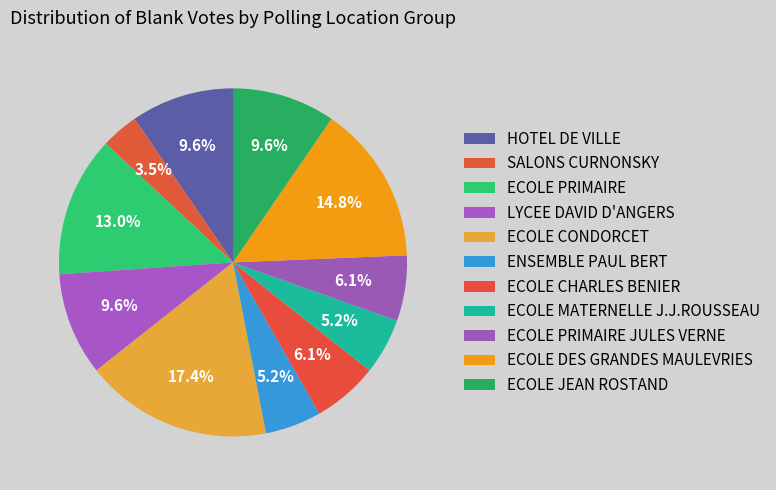

How many segments does this pie chart have?

11